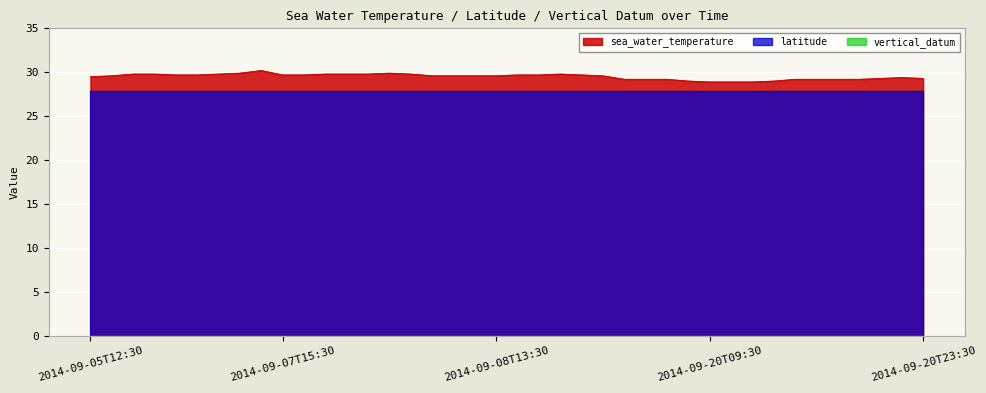

True or false: vertical_datum has more than 0 interior local peaks.

False